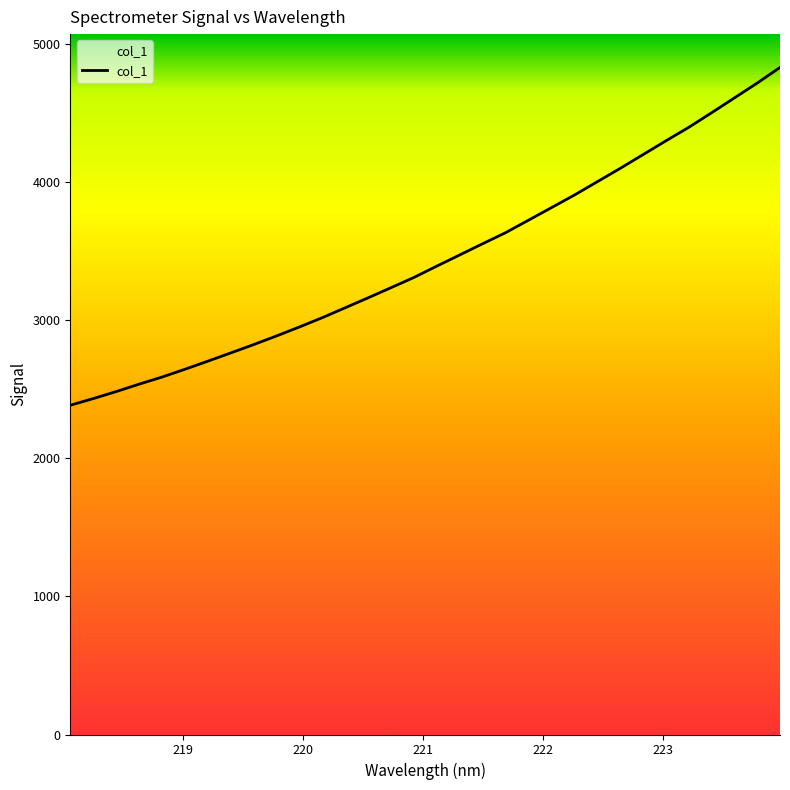

What is the smallest value displayed?

2385.0